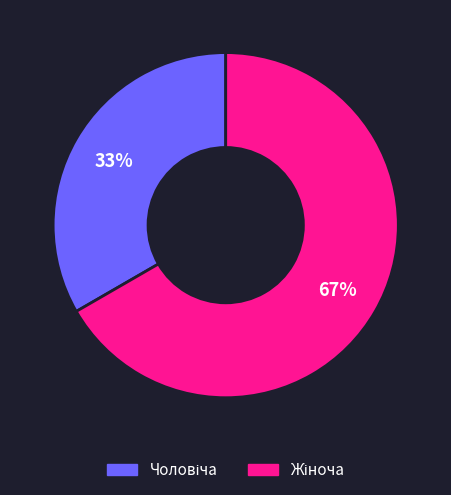

To the nearest percent, what is the average slice percentage?

50%